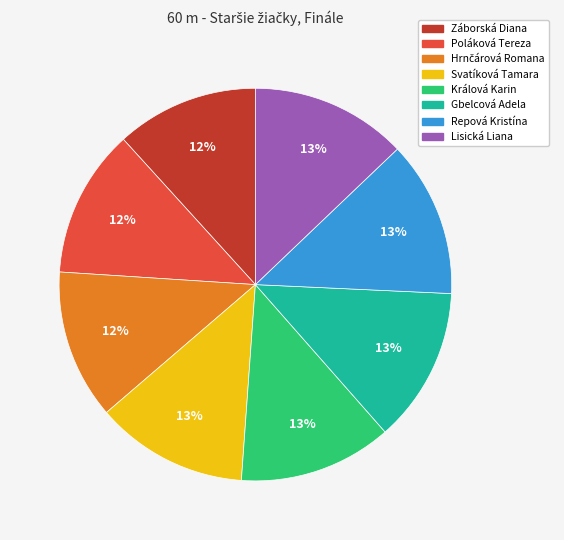

The Repová Kristína slice represents 6% of the pie. True or false?

False